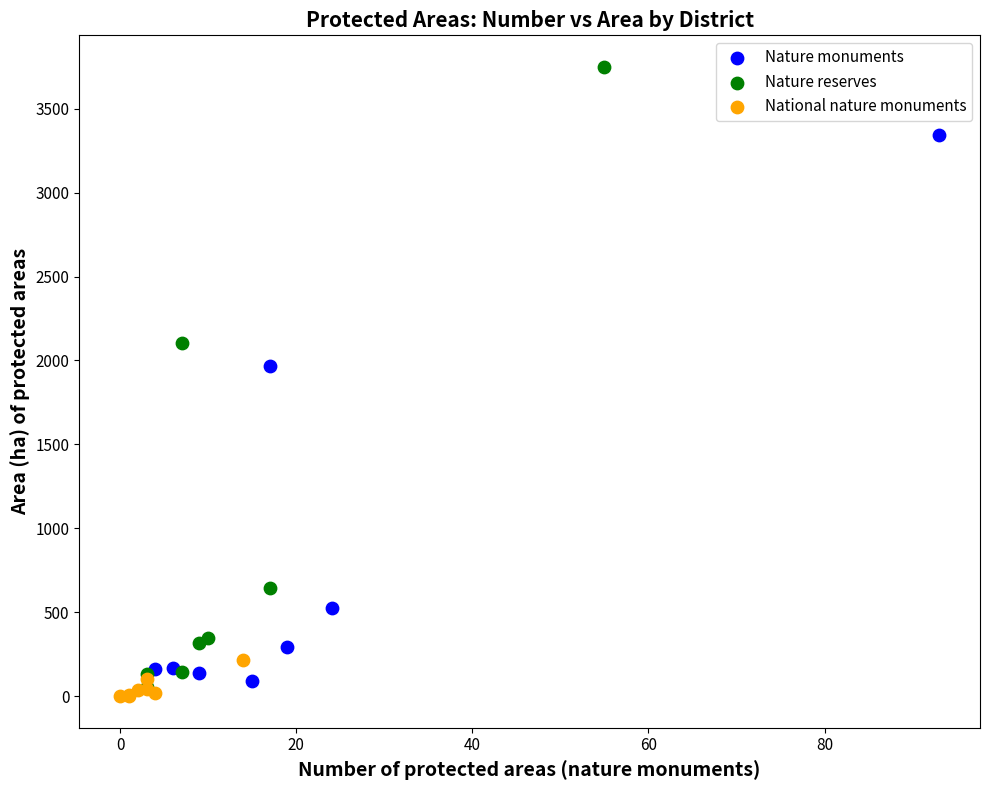

Which series reaches the maximum Y coordinate?

Nature reserves